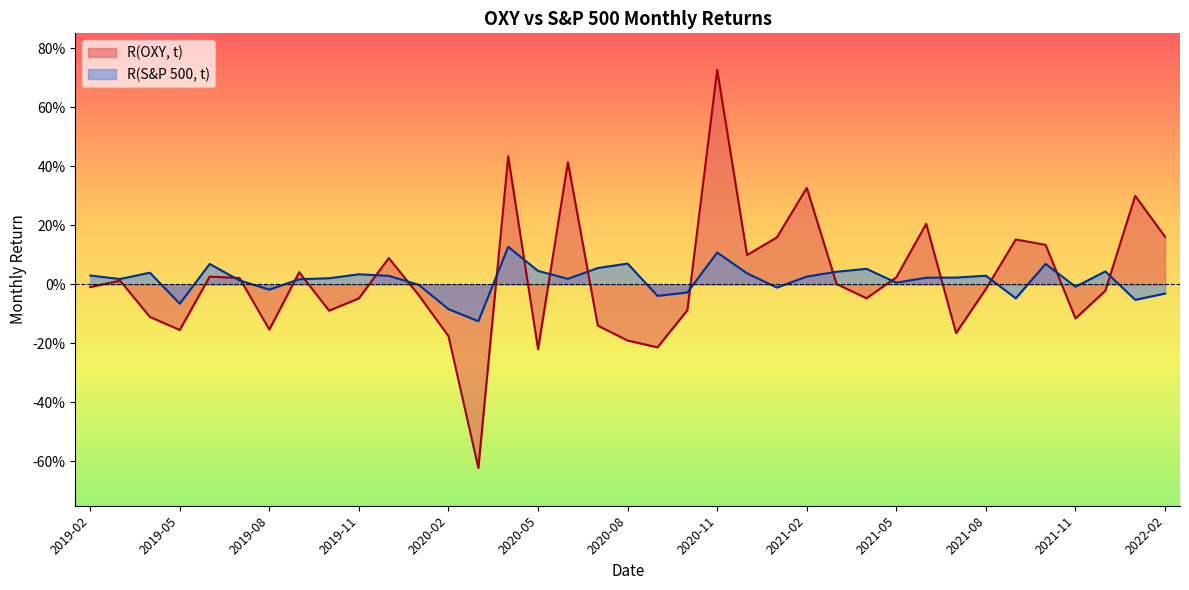

Which label corresponds to the largest value in the chart?

2020-11